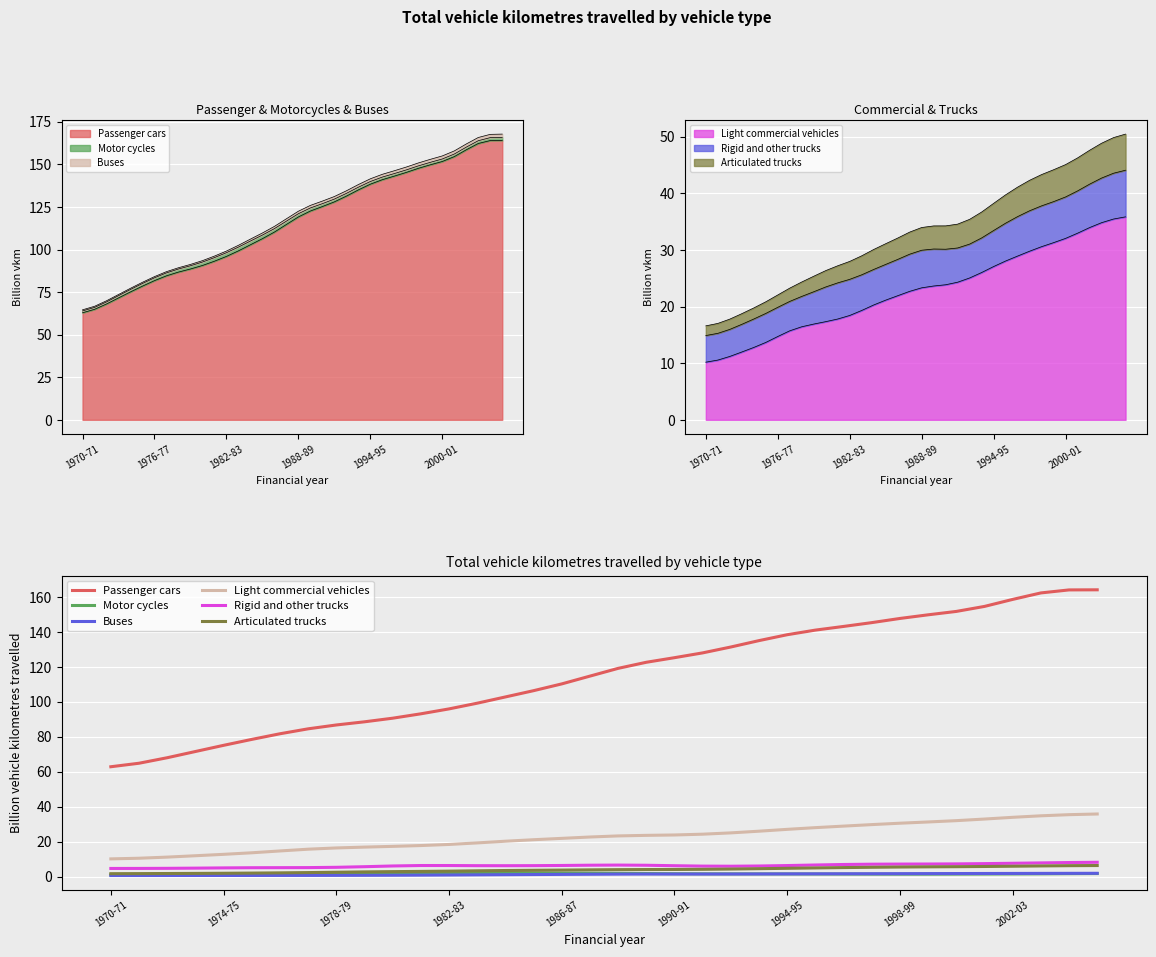

Which series has the largest range (max minus min)?

Passenger cars